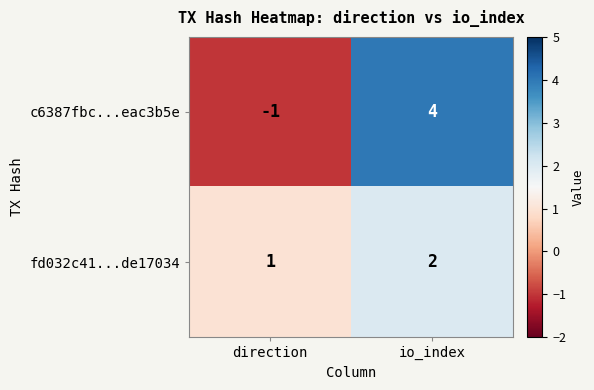

What is the sum of the c6387fbc...eac3b5e values at io_index and direction?

3